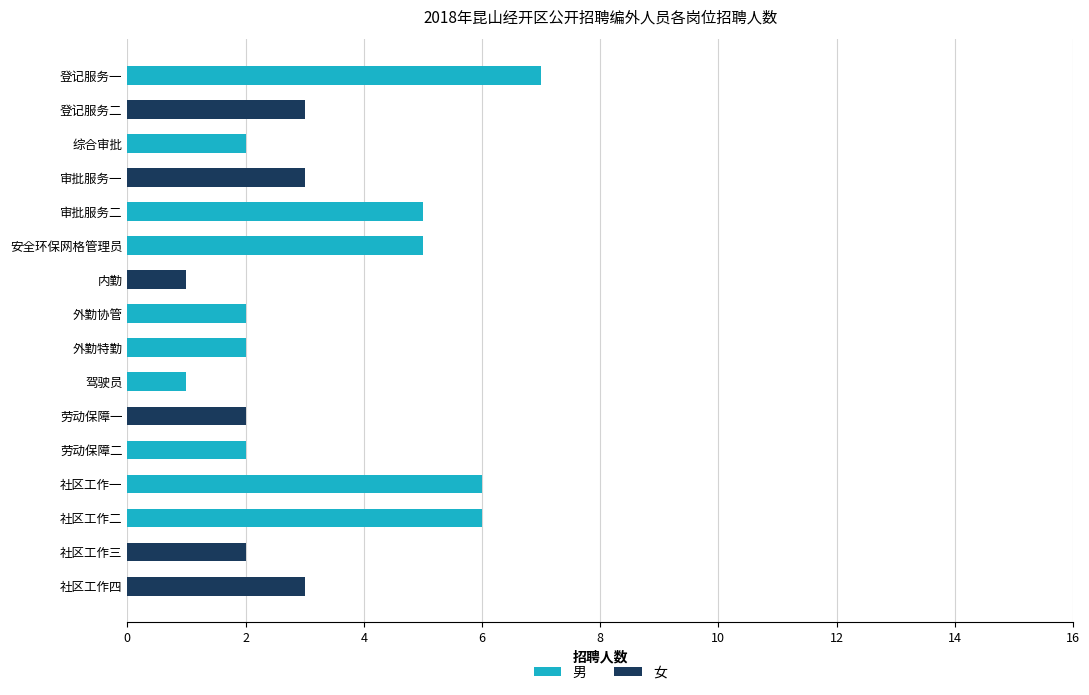

What is the approximate value of 男 at 社区工作一?

6